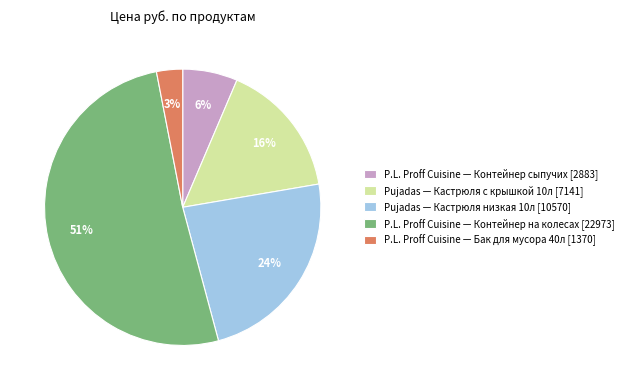

What percentage is the Pujadas — Кастрюля низкая 10л [10570] slice, to the nearest percent?

24%